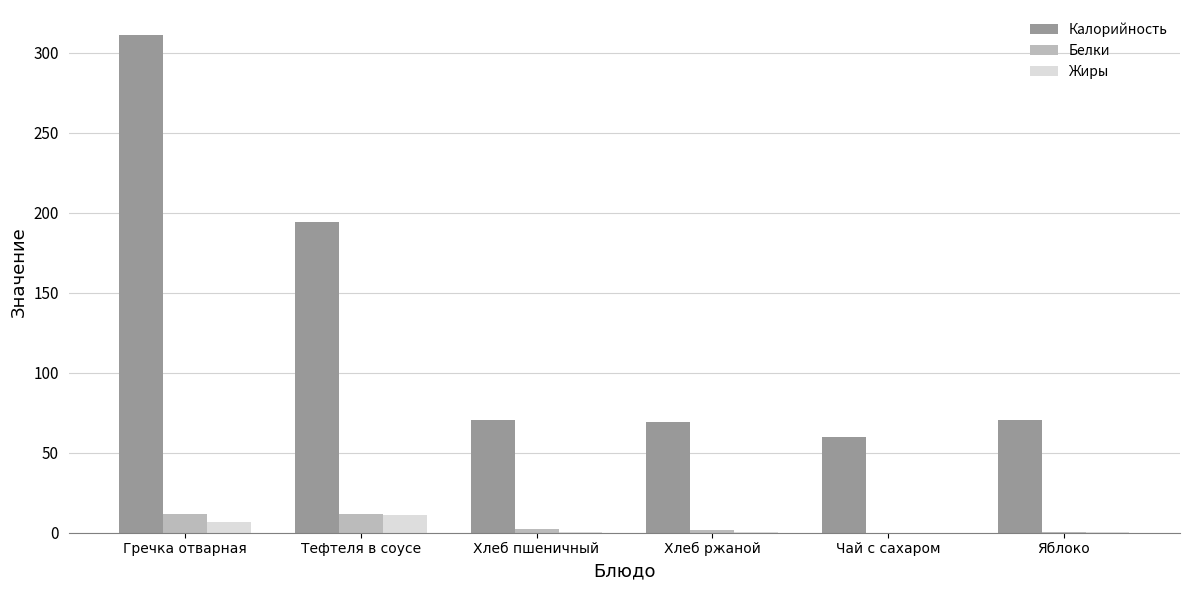

What is the sum of all Калорийность values?

774.8